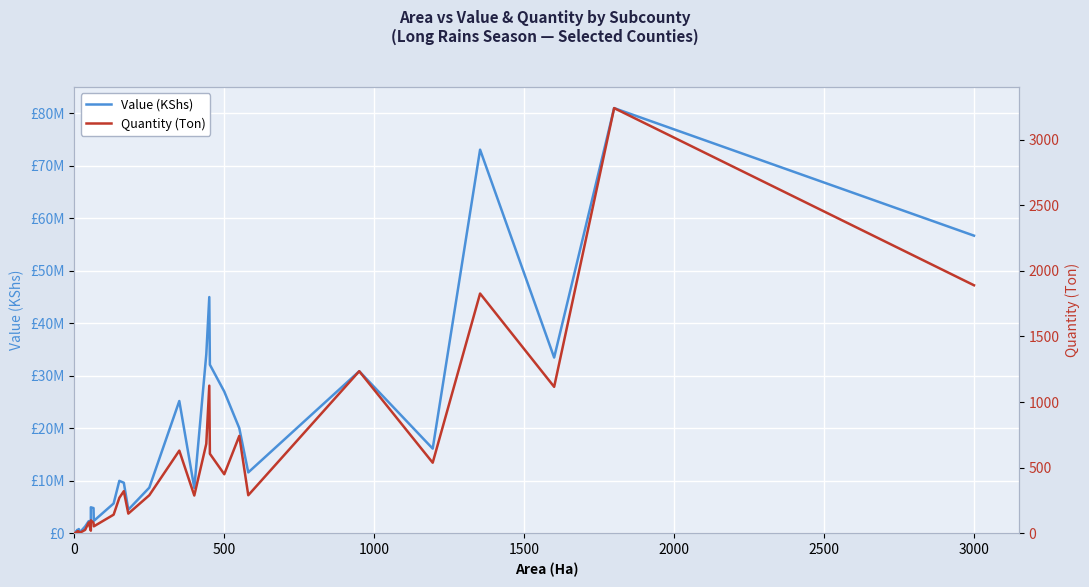

Which series has the largest range (max minus min)?

Value (KShs)